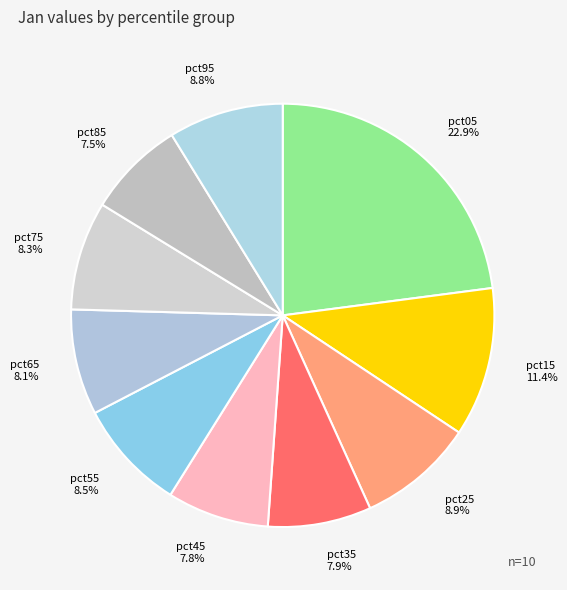

How many segments does this pie chart have?

10